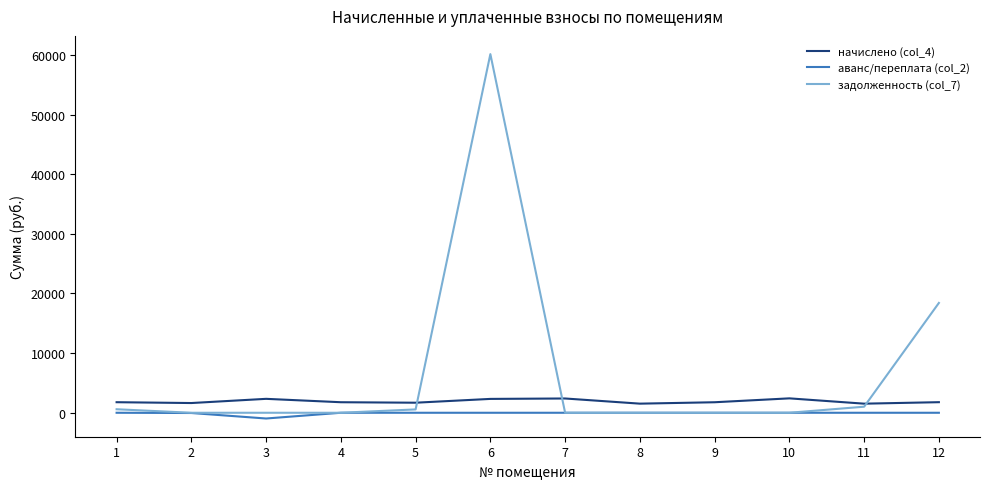

What is the lowest value of the аванс/переплата (col_2) series?

-962.1